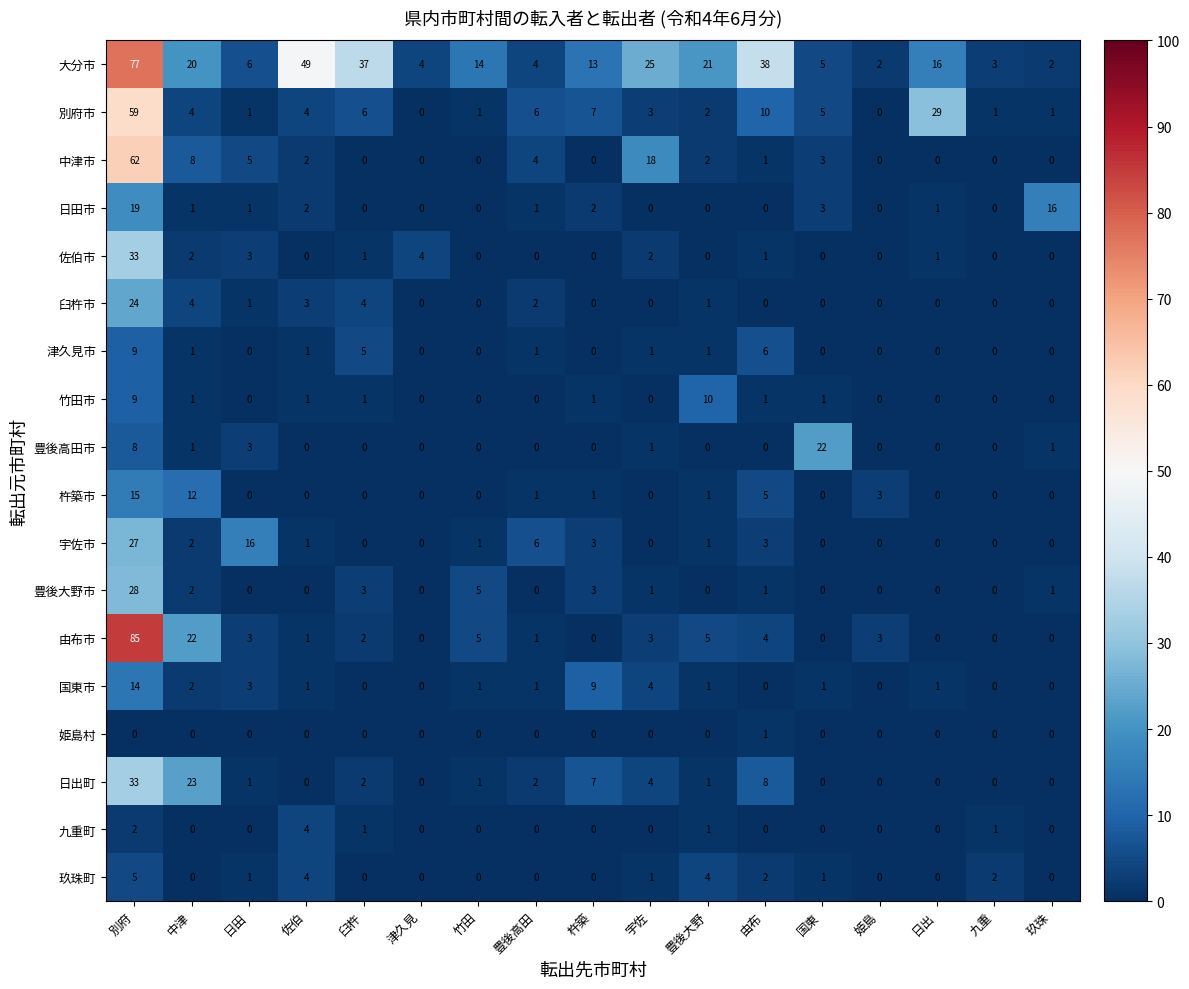

Is the value of 姫島村 at 由布 greater than the value of 臼杵市 at 竹田?

Yes